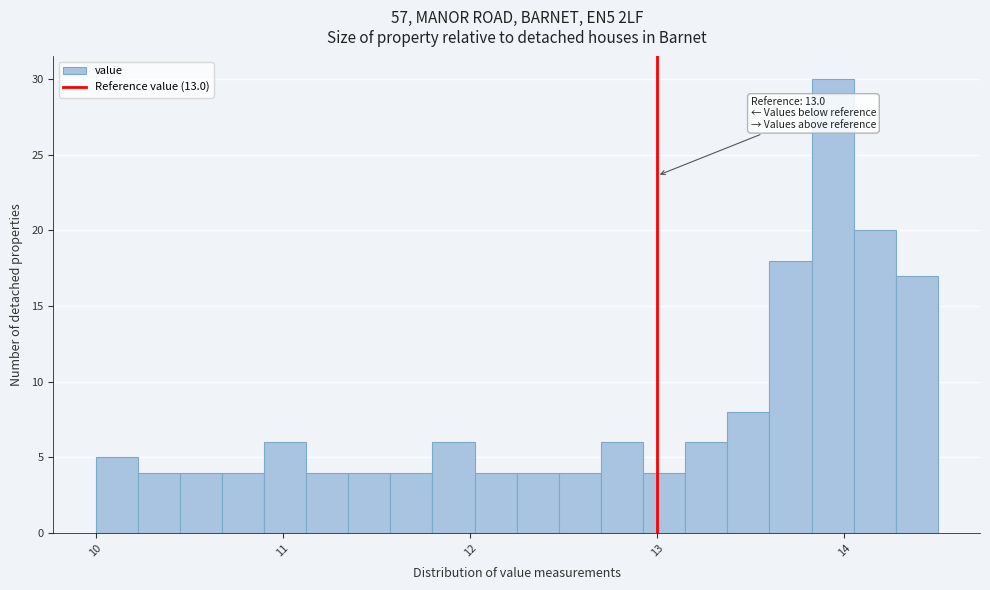

Read against the x-axis, roughly where is the centre of the tallest bar?

13.9